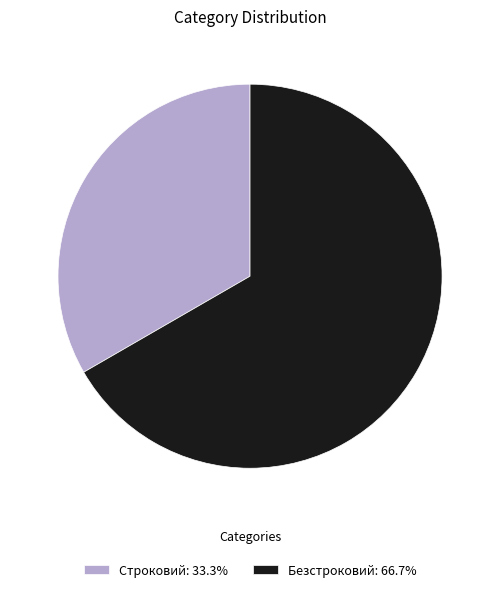

Is it true that Строковий is 33% of the pie?

True